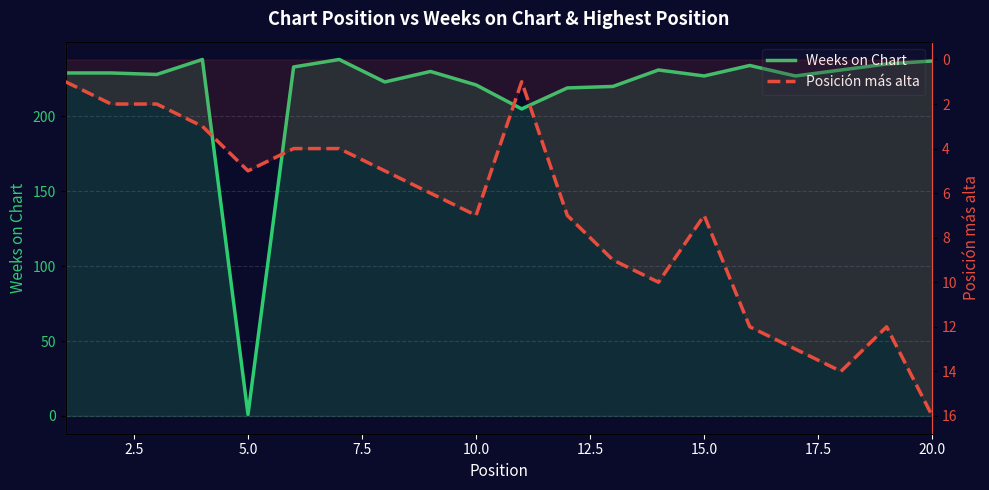

What is the average value of the Posición más alta series?

7